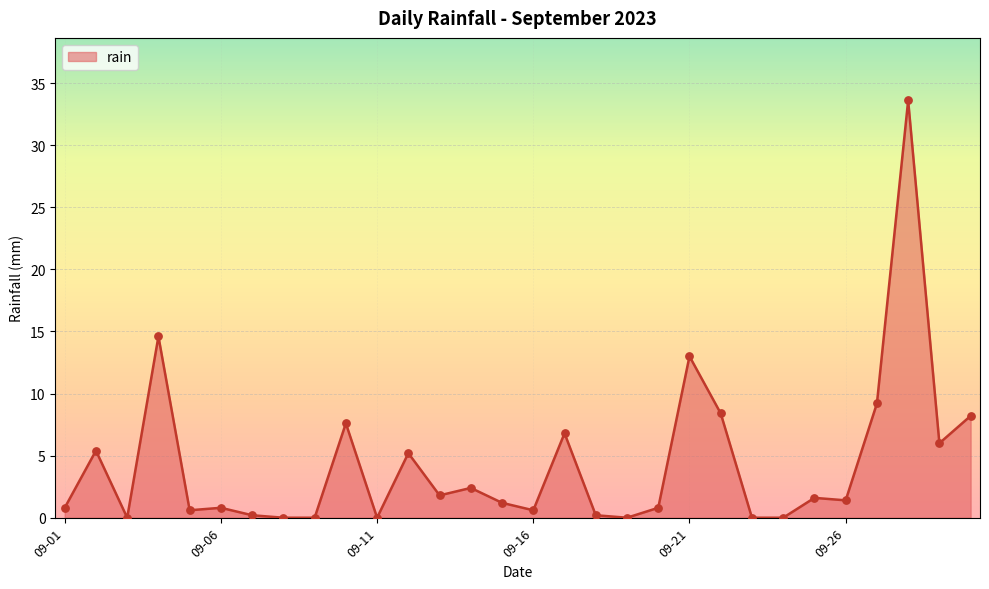

What is the greatest value displayed?

33.6